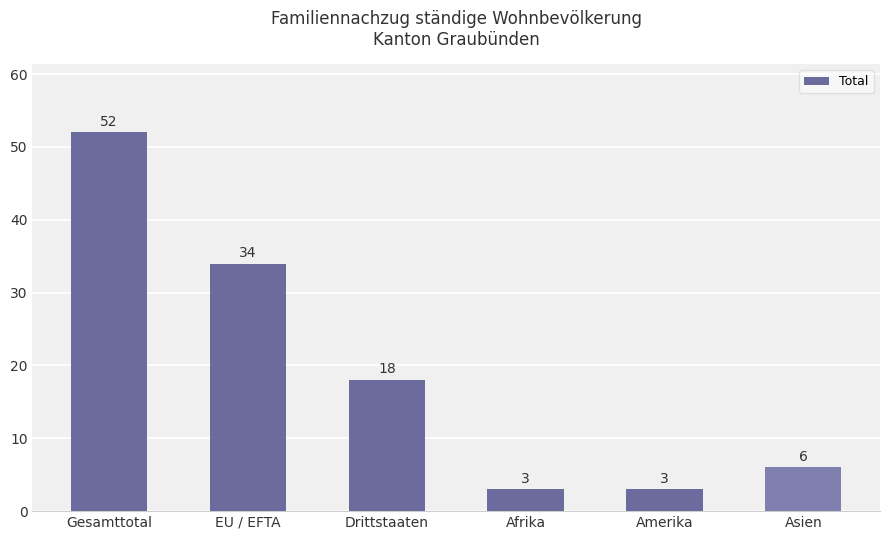

How many distinct data groups are displayed?

1